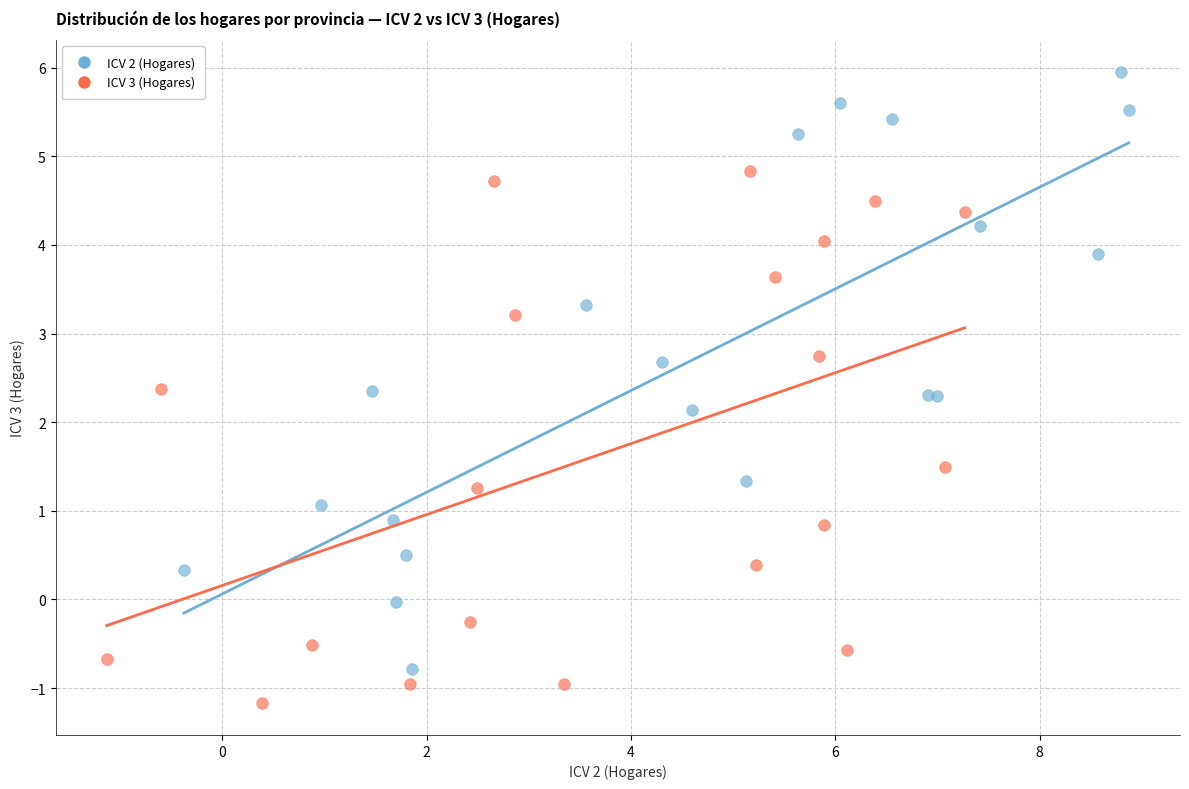

Which series reaches the minimum Y coordinate?

ICV 3 (Hogares)